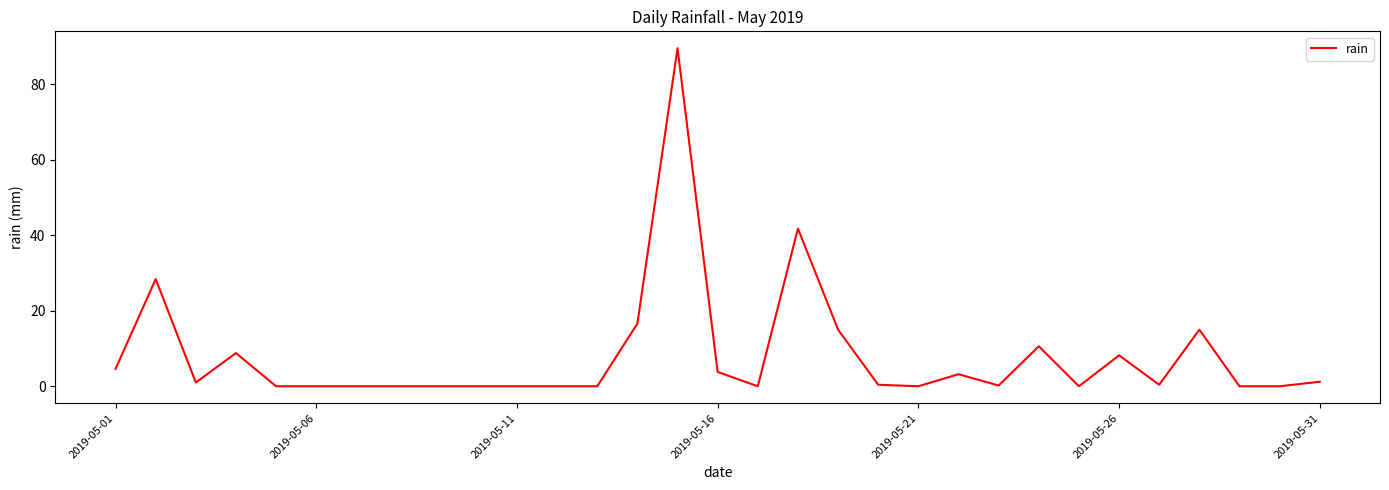

What is the difference between the maximum and minimum values?

89.6